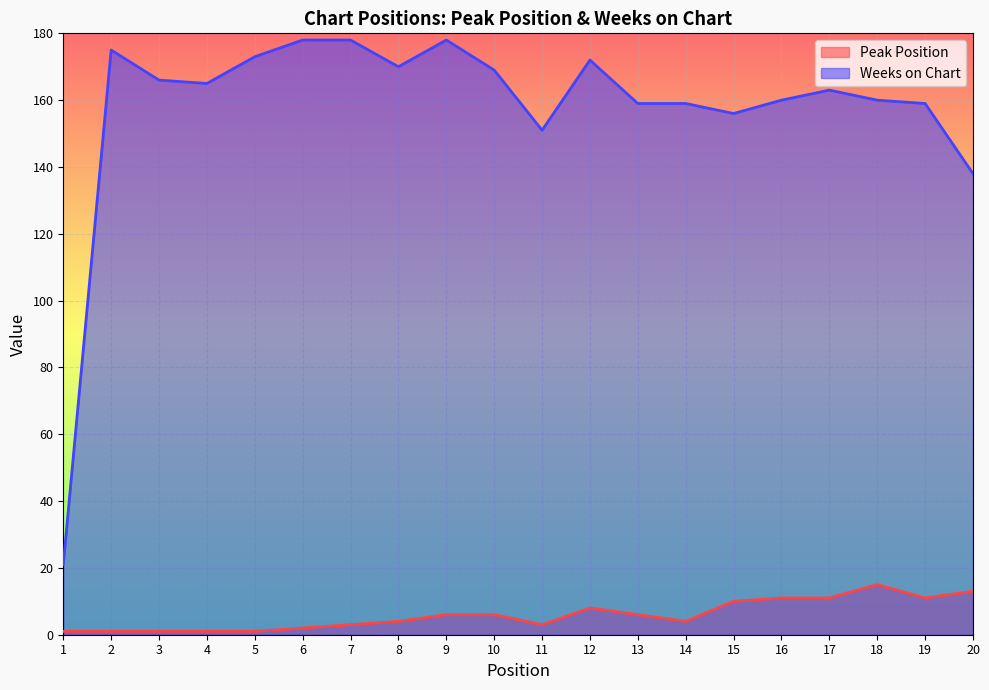

What is the maximum value shown in the chart?

178